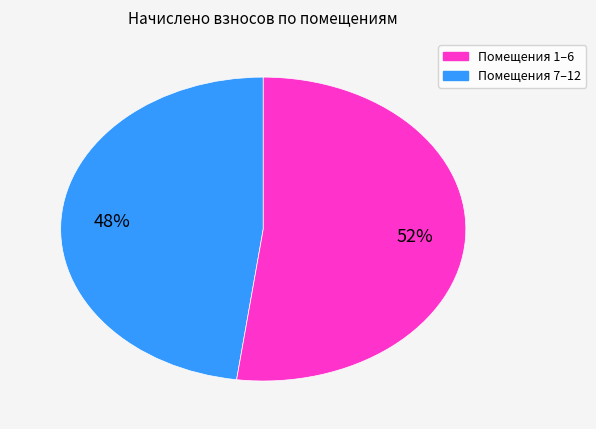

How many segments does this pie chart have?

2